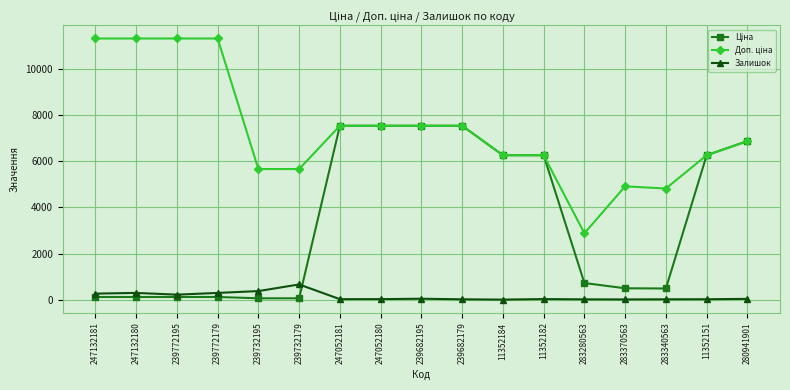

True or false: Залишок has more than 0 interior local peaks.

True